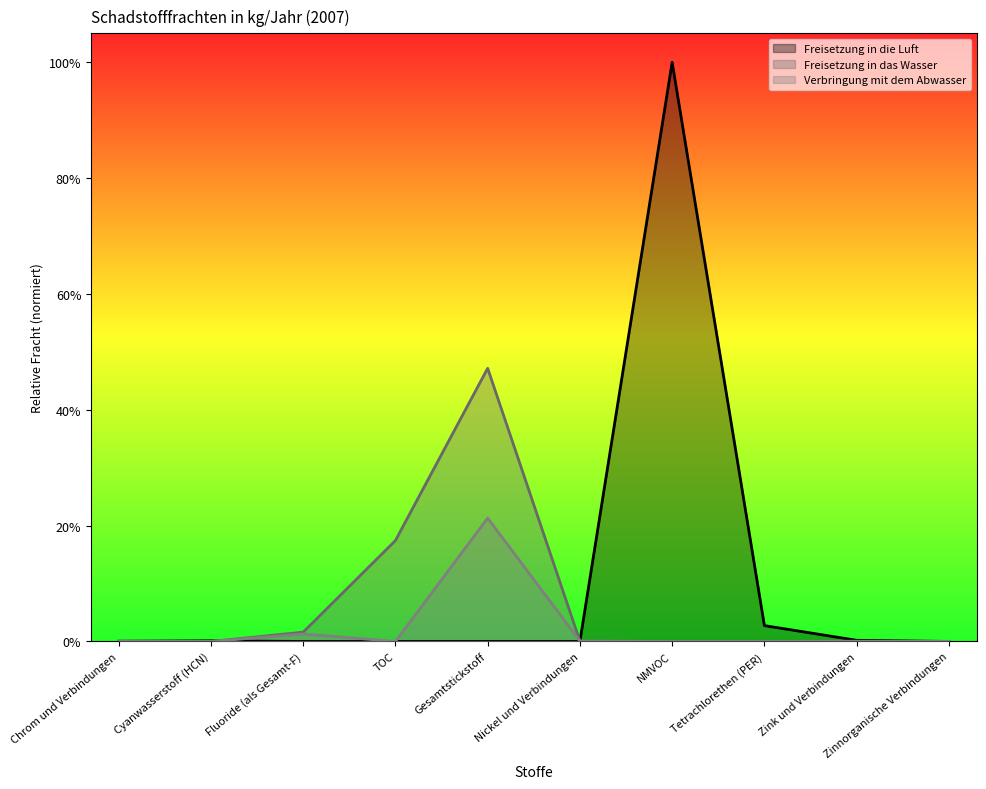

What position from the right is Cyanwasserstoff (HCN)?

9